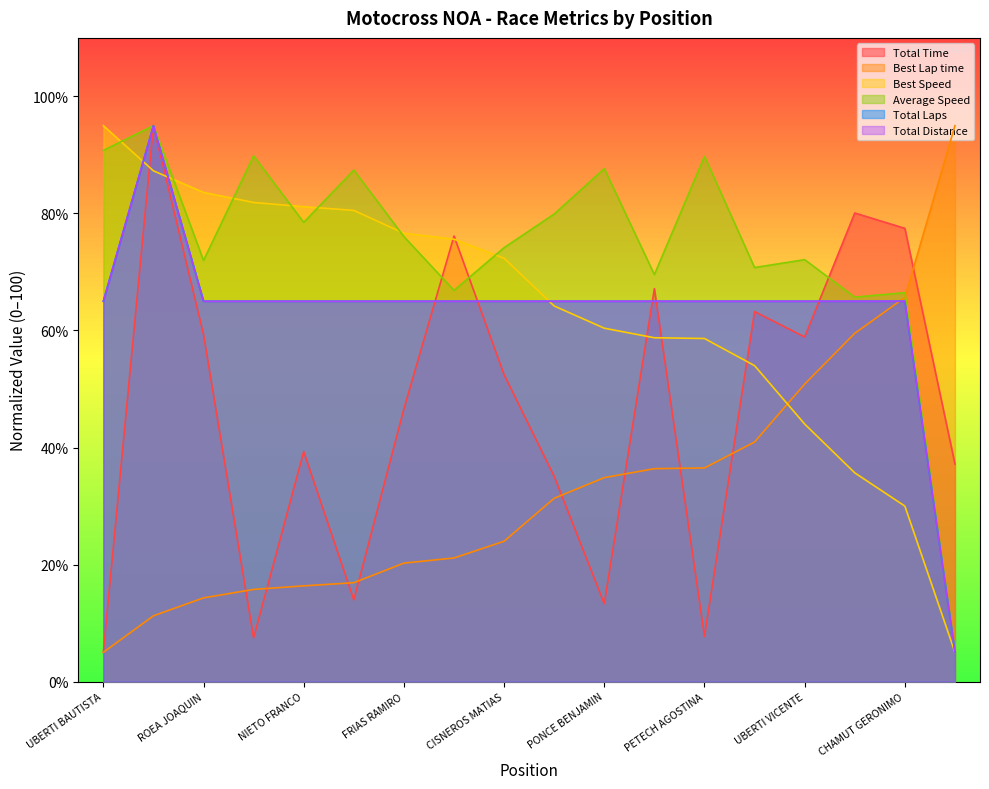

What is the label of the 13th point from the right?

COSENTINO TOMAS